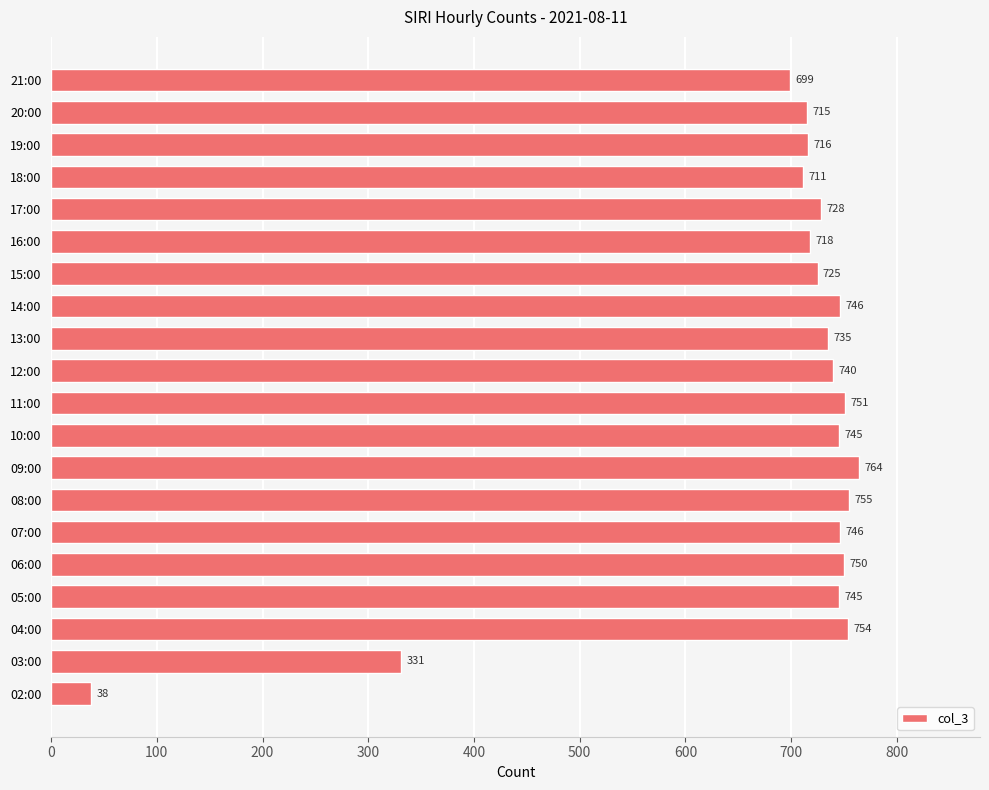

What is the sum of all values?

13612